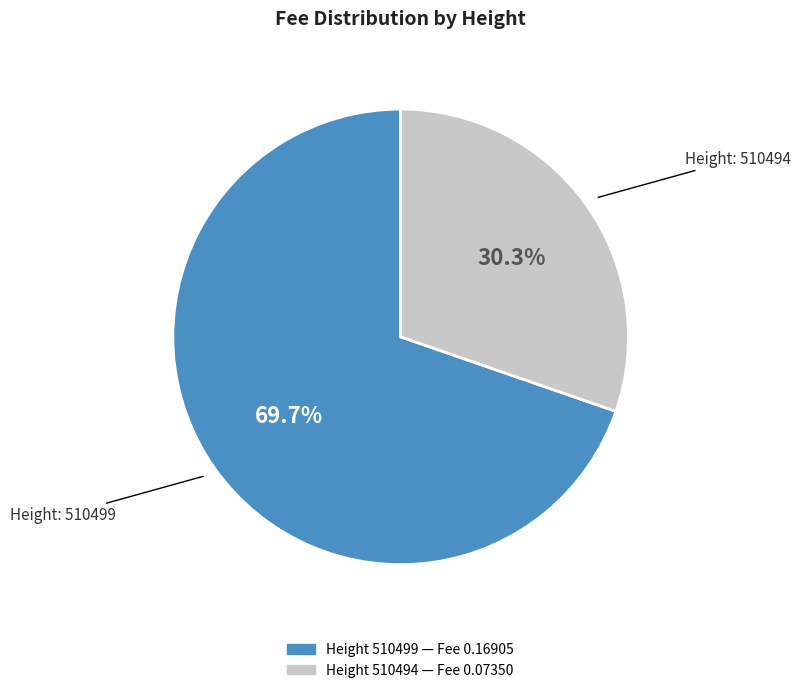

How many segments does this pie chart have?

2